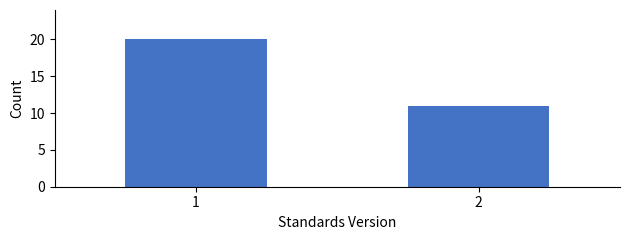

Reading left to right, list all the values displayed in this chart.

1=20	2=11